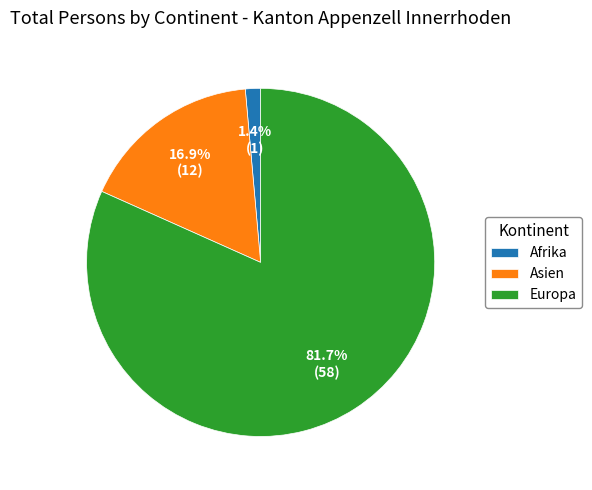

Which category accounts for the majority?

Europa